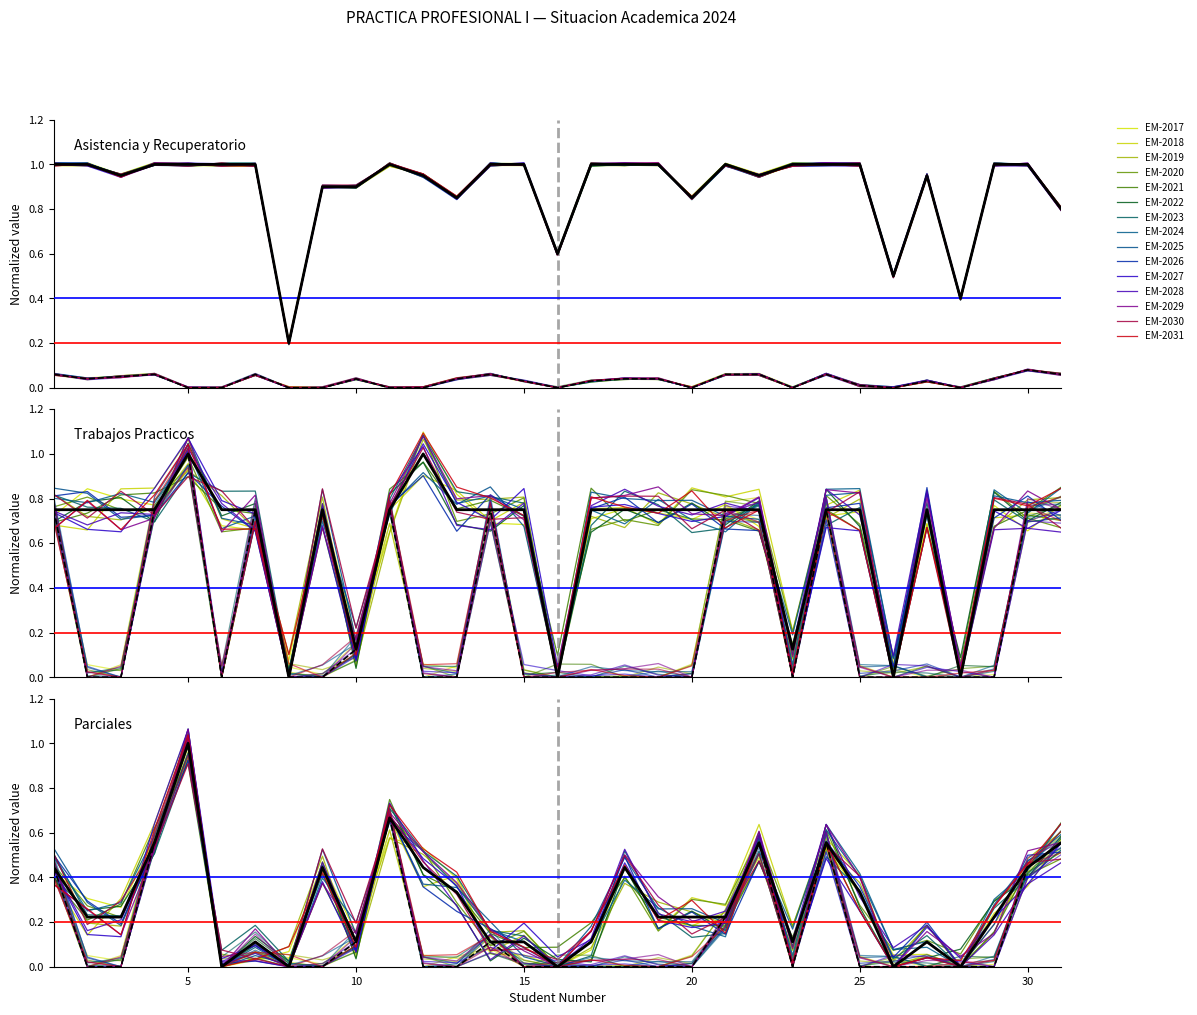

Read the Parcial 1er Cuatrim. value at 23.

0.1